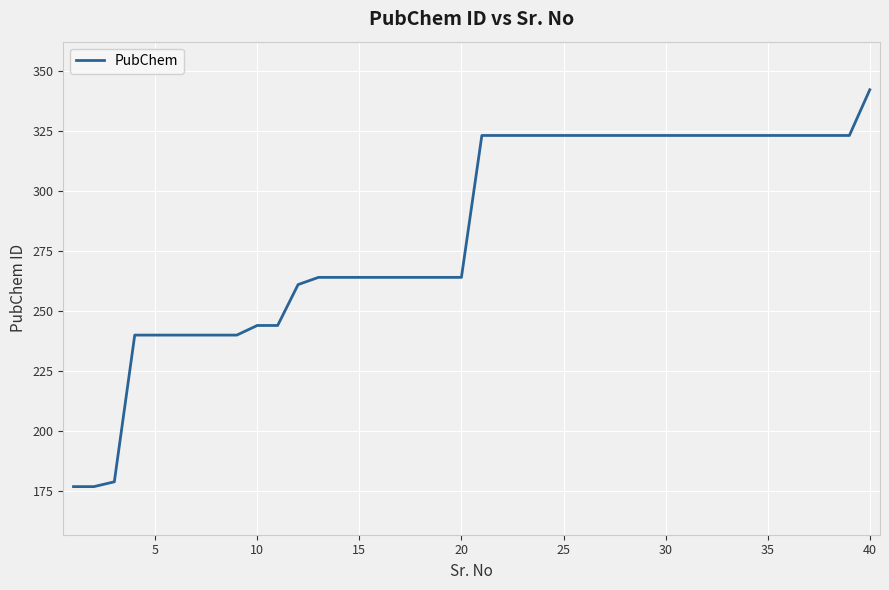

What is the difference between the maximum and minimum values?

165